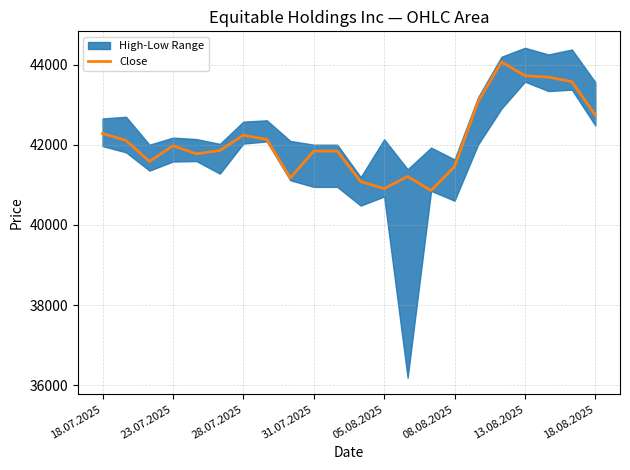

Where is the data nearest to the value 42464?

18.07.2025